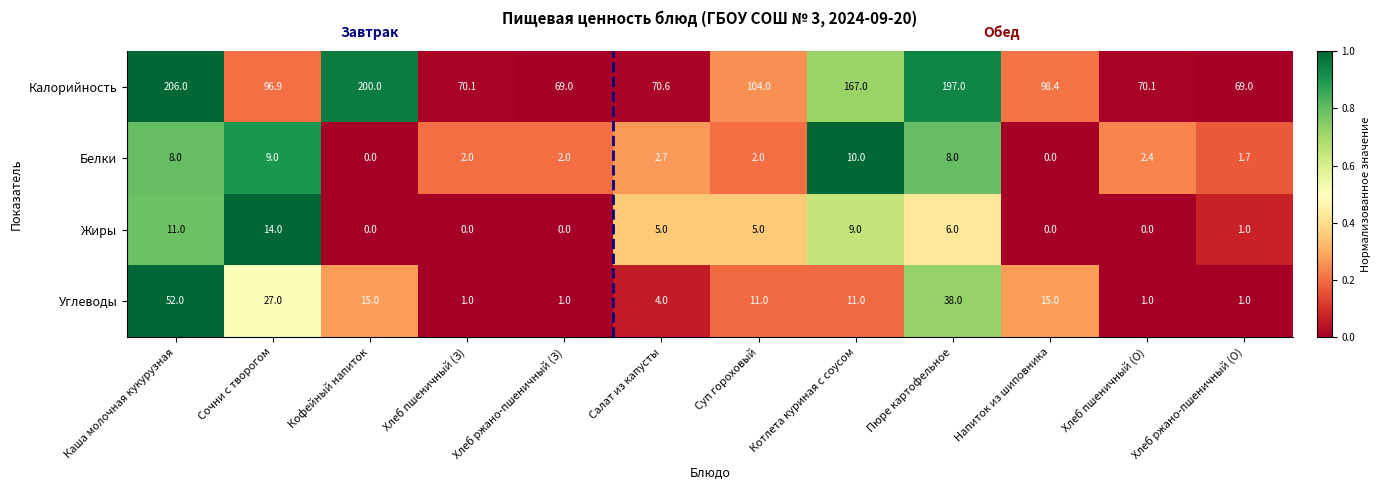

Rank the series at Хлеб ржано-пшеничный (З) from lowest to highest value.

Жиры, Углеводы, Белки, Калорийность